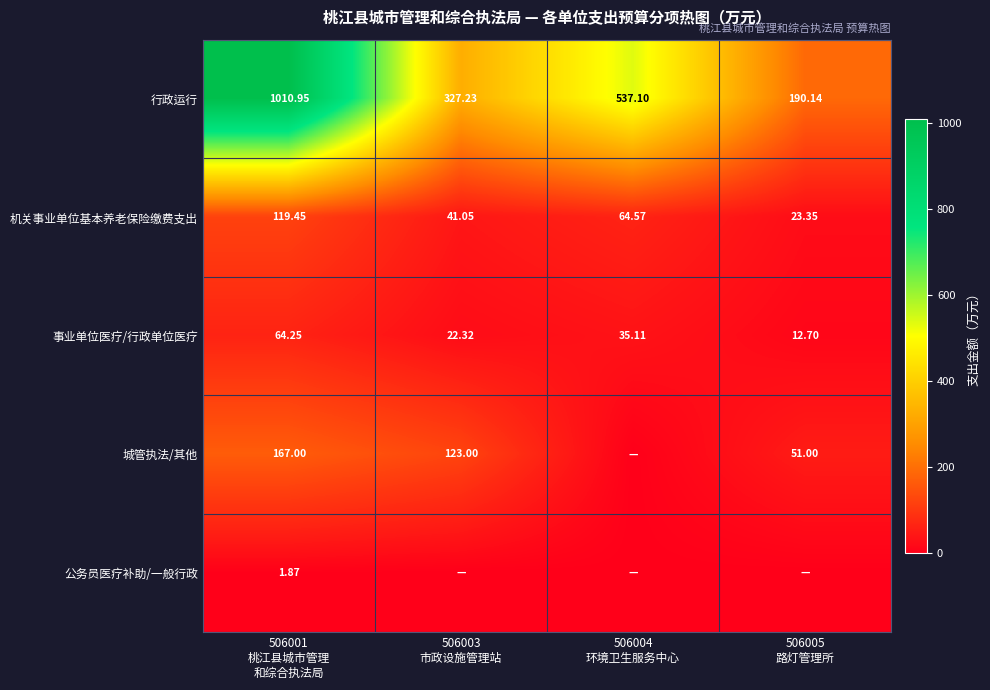

Which series has the largest total across all categories?

行政运行